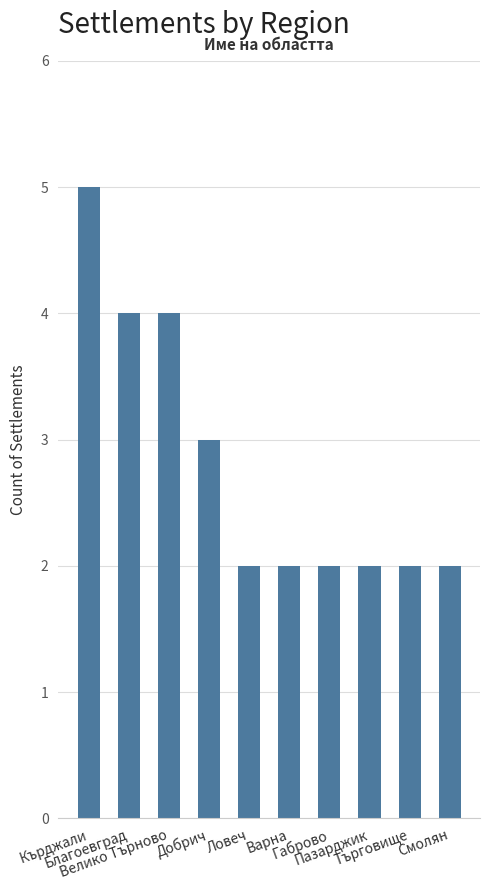

What is the value of the 7th bar from the left?

2